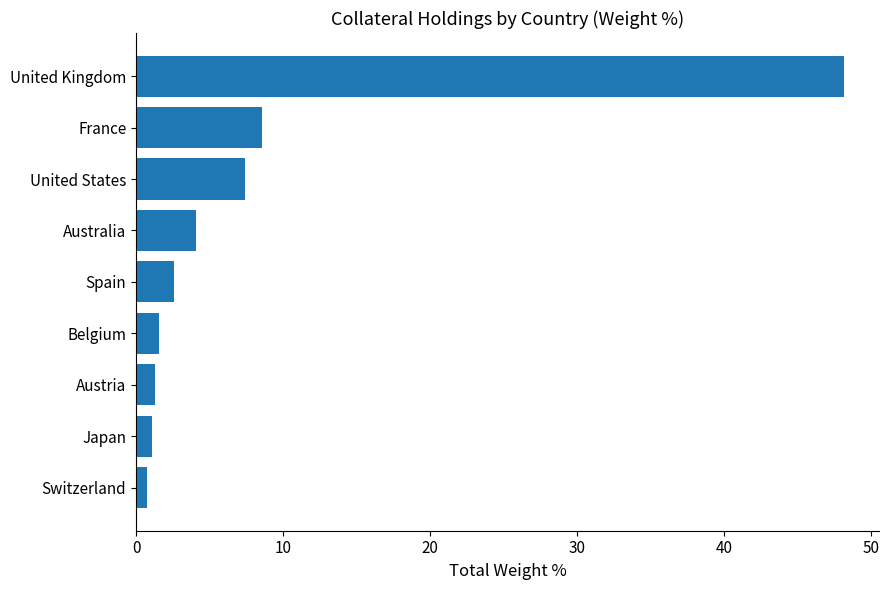

What is the ratio of the value at Belgium to the value at Japan?

1.4